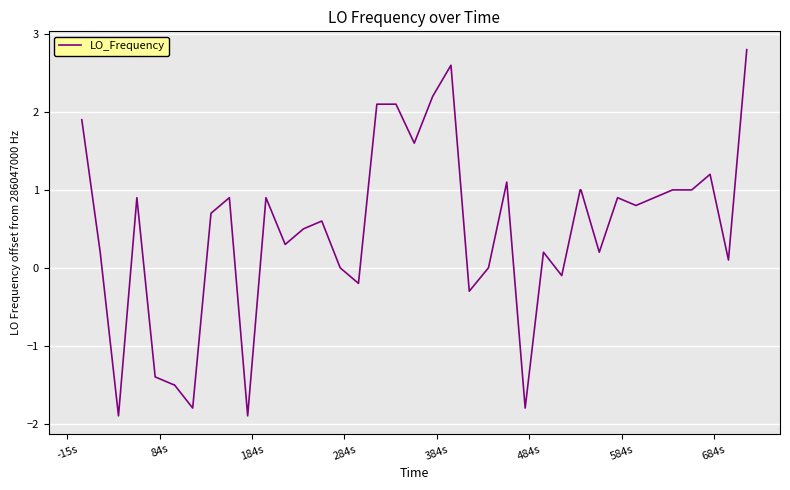

What is the greatest value displayed?

2.8